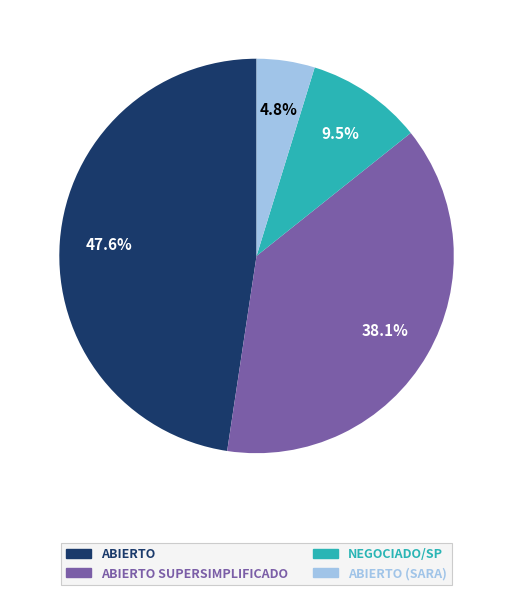

Count the number of slices in the pie.

4